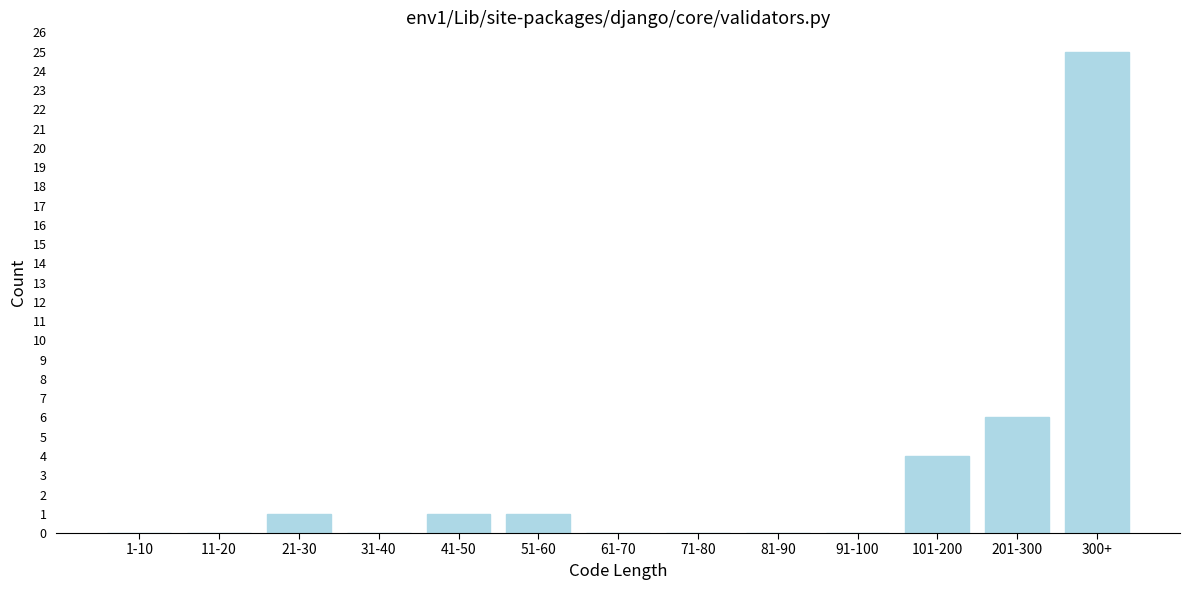

Reading right to left, what are all the values shown in this chart?

300+=25	201-300=6	101-200=4	91-100=0	81-90=0	71-80=0	61-70=0	51-60=1	41-50=1	31-40=0	21-30=1	11-20=0	1-10=0